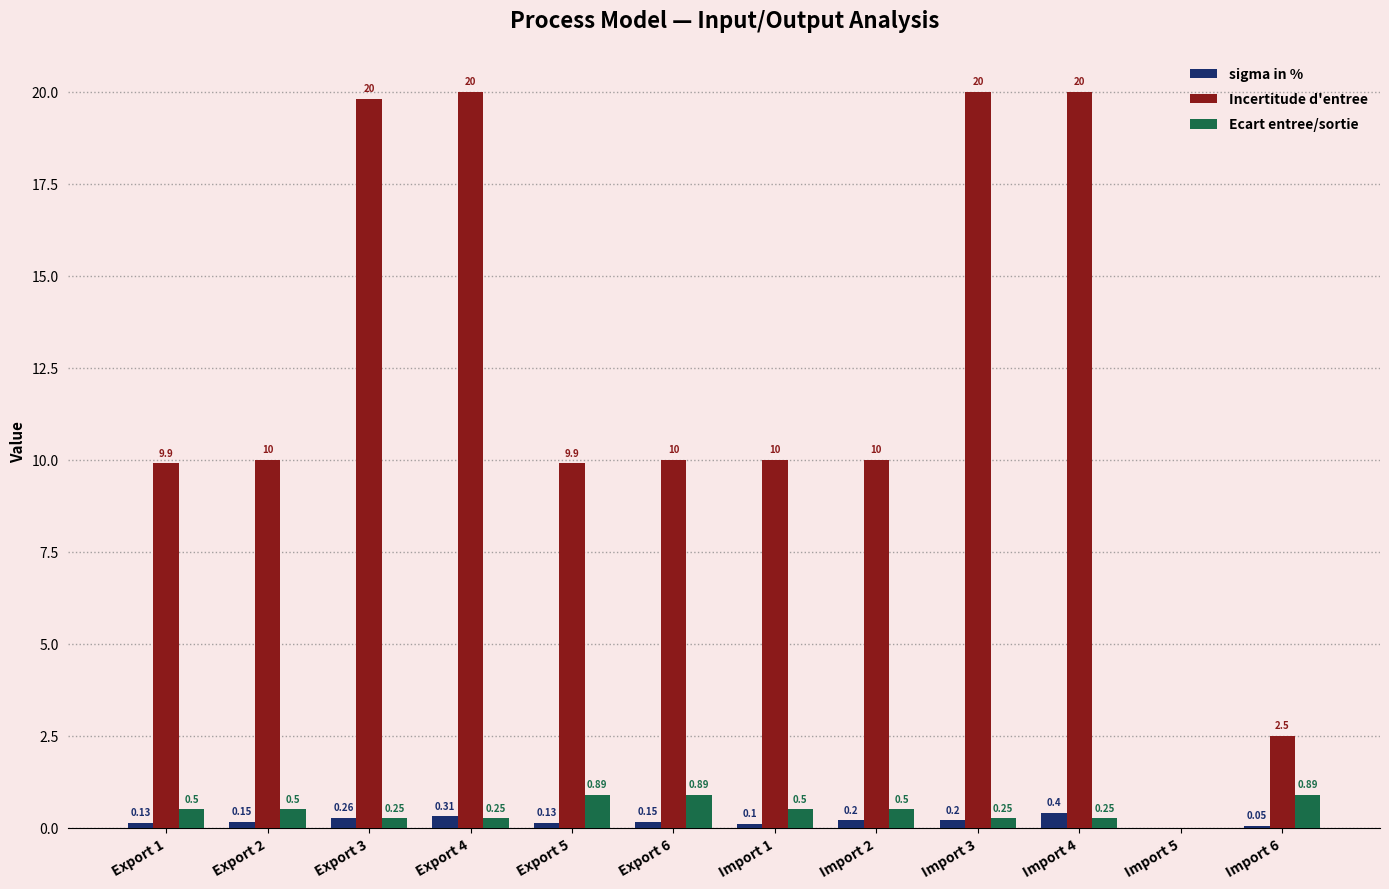

How many distinct data groups are displayed?

3